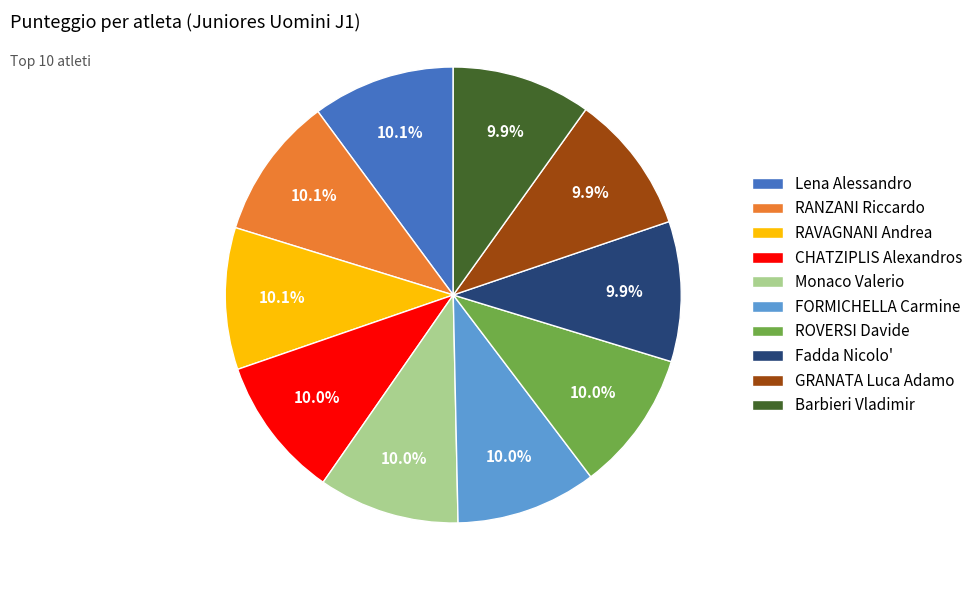

Approximately how many times larger is the value at Barbieri Vladimir compared to Fadda Nicolo'?

1.0